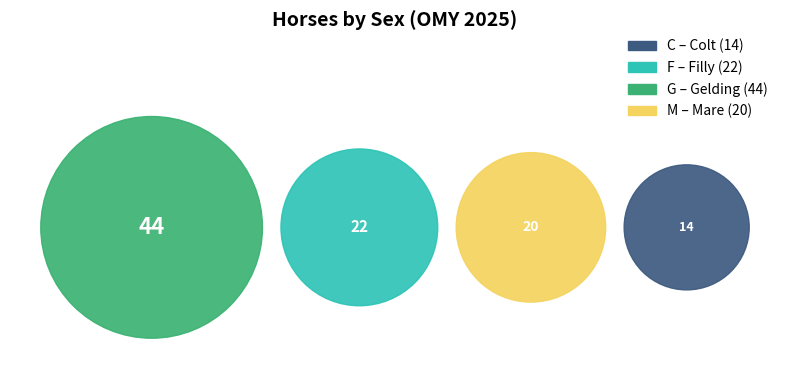

To the nearest percent, what portion does F represent?

22%